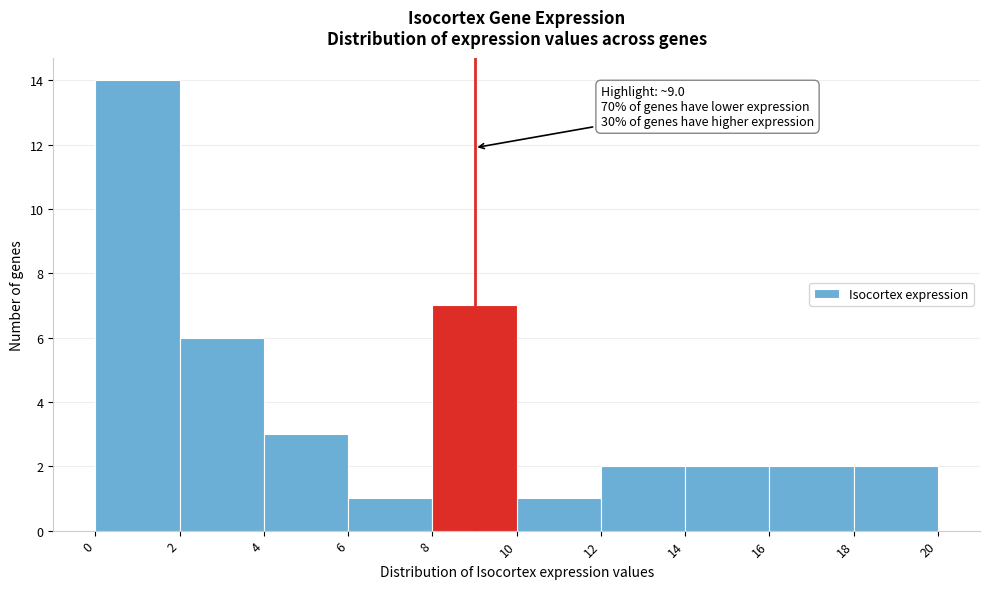

Which range on the x-axis has the tallest bar?

0 to 2